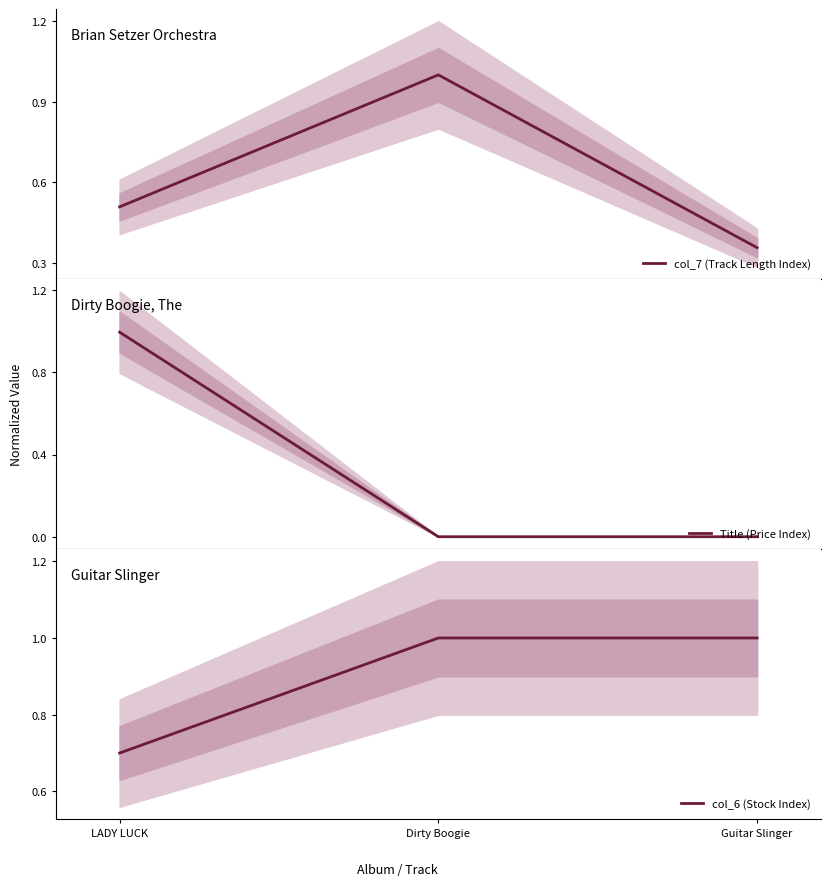

What is the label of the 1st point from the right?

Guitar Slinger